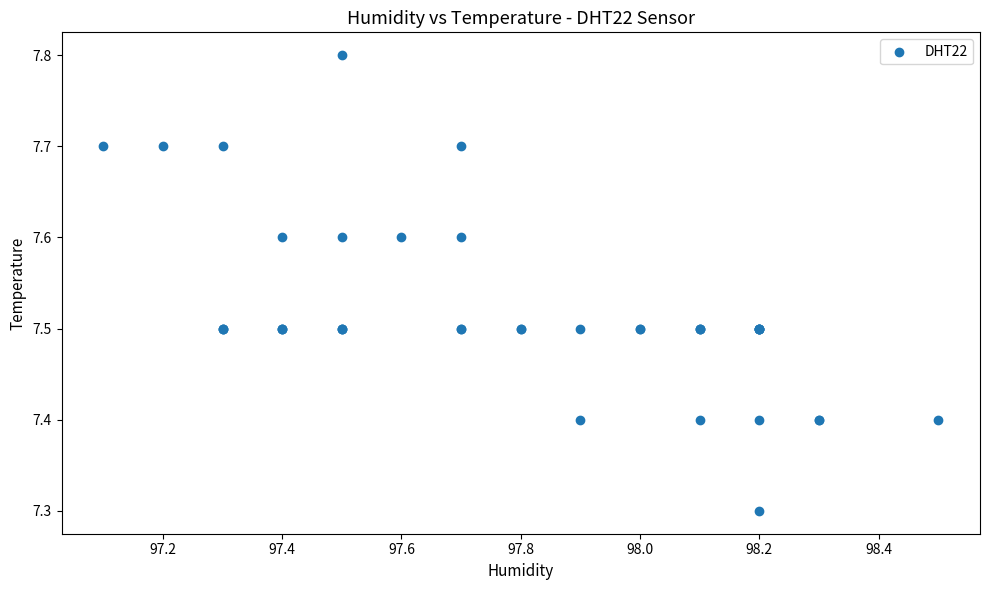

What Y value in the scatter plot is closest to 7?

7.3